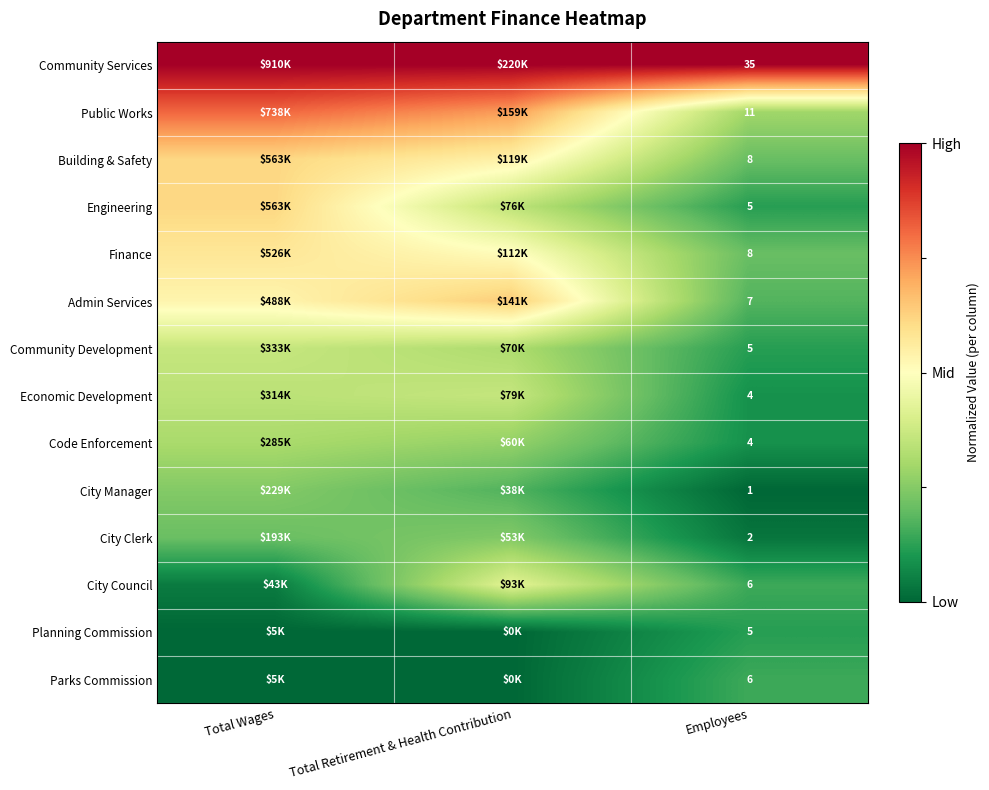

Rank the series at Employees from highest to lowest value.

Community Services, Public Works, Building & Safety, Finance, Admin Services, City Council, Parks Commission, Engineering, Community Development, Planning Commission, Economic Development, Code Enforcement, City Clerk, City Manager